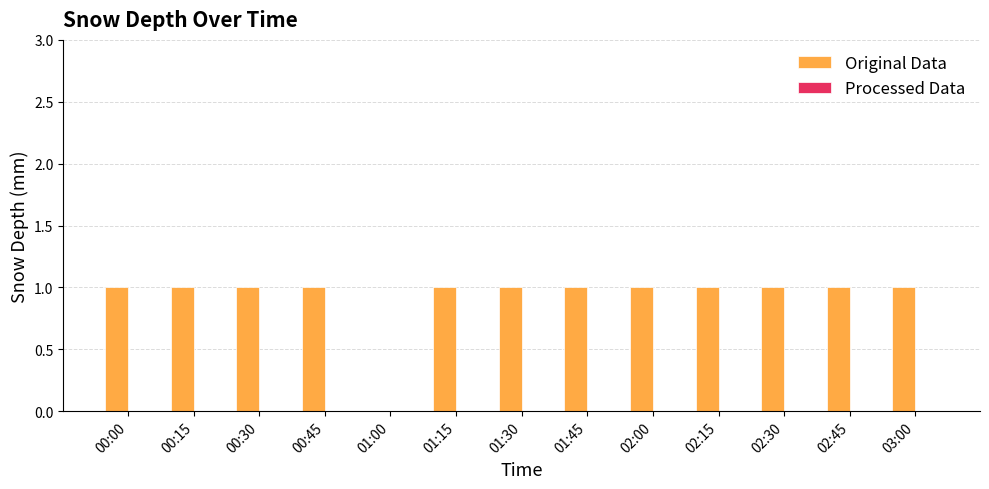

True or false: the data shows 1 at 02:45.

True